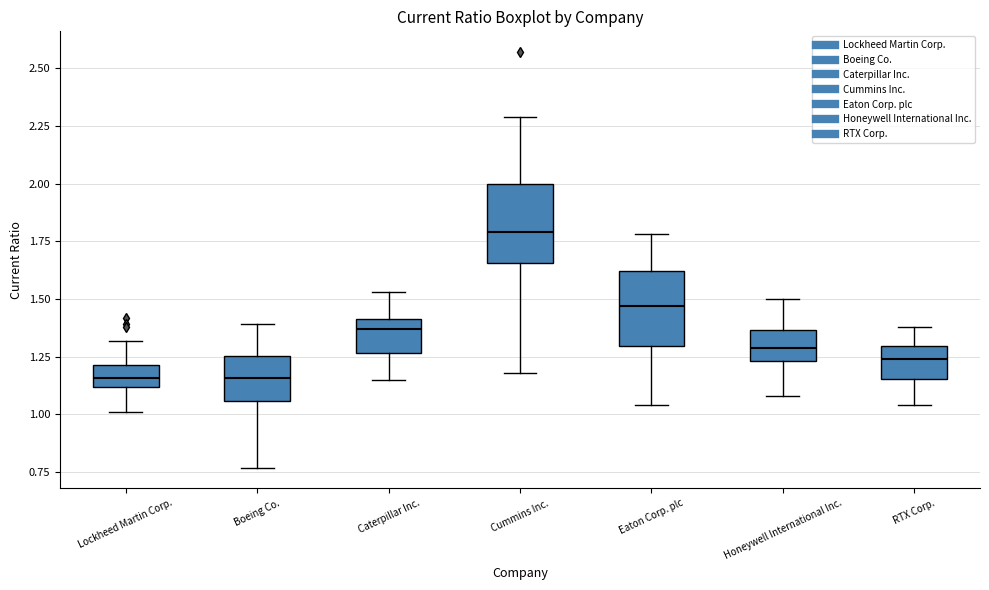

Where is the lower edge of the box for Honeywell International Inc. on the y-axis? The values are not printed on the chart, so give them approximately, as read against the axis.

1.25